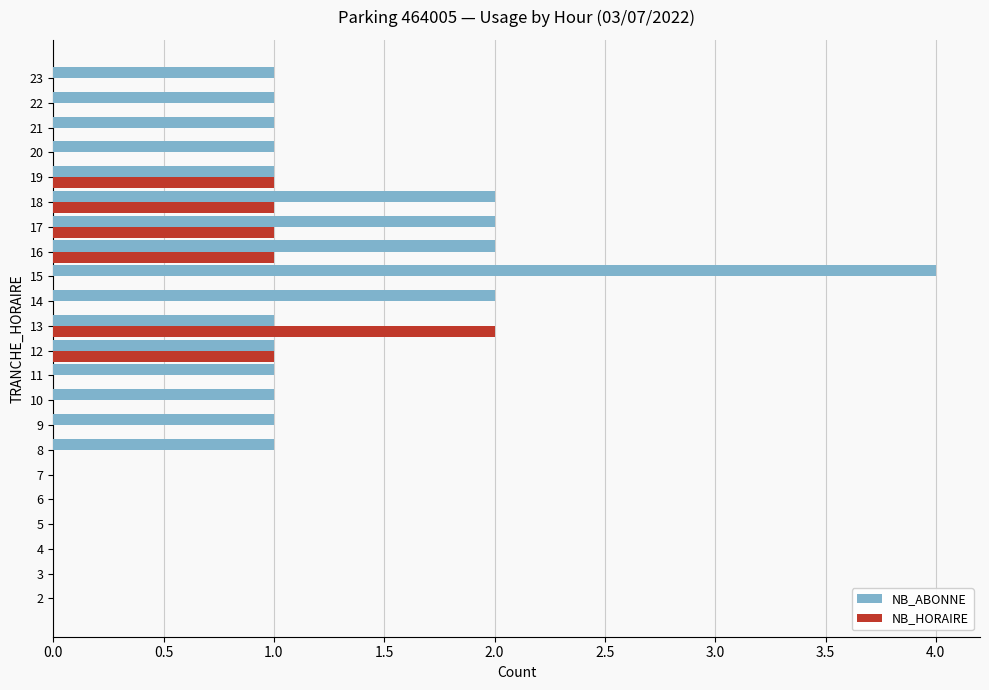

True or false: NB_HORAIRE has a value of 0 at 18.

False